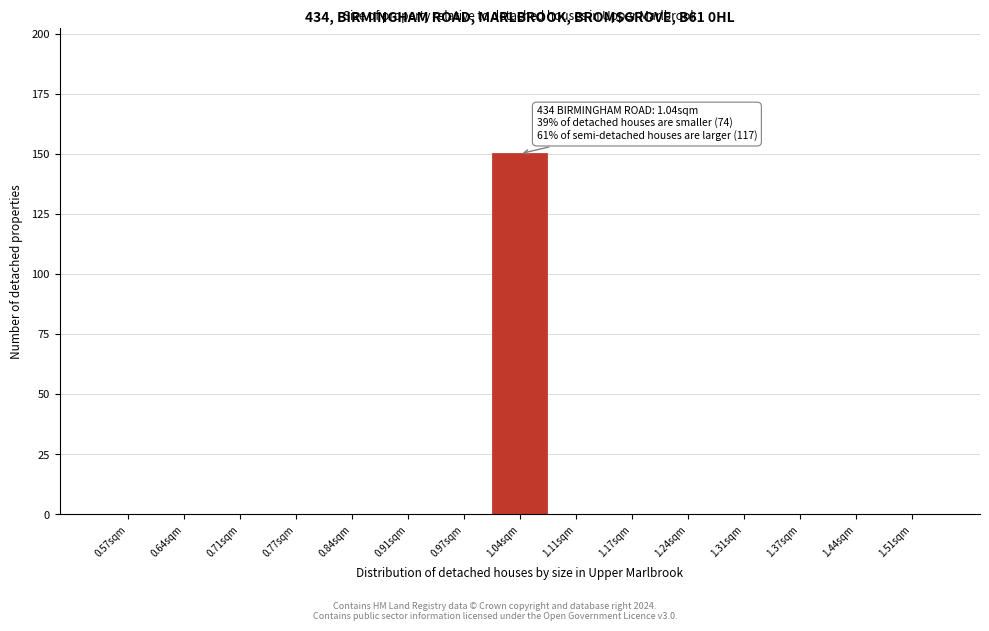

Over which range of the x-axis is the bar tallest?

1.01 to 1.07